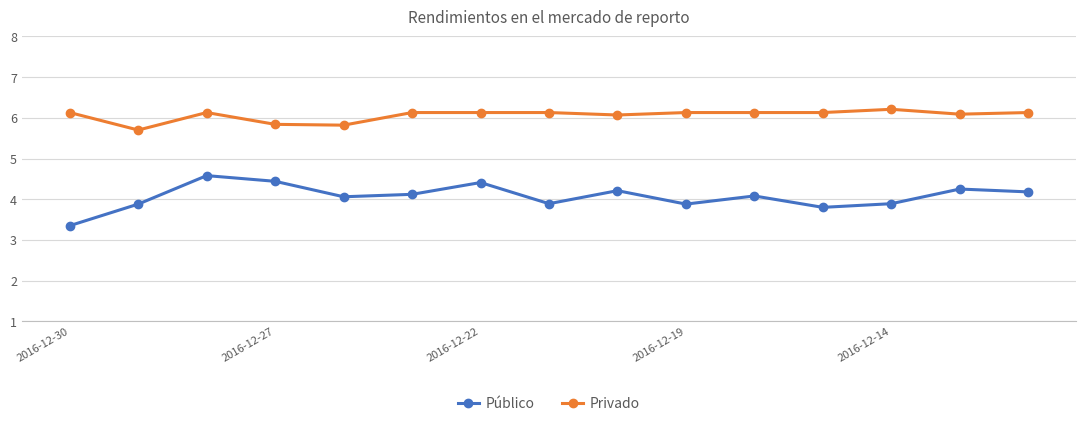

What is the lowest value of the Público series?

3.4